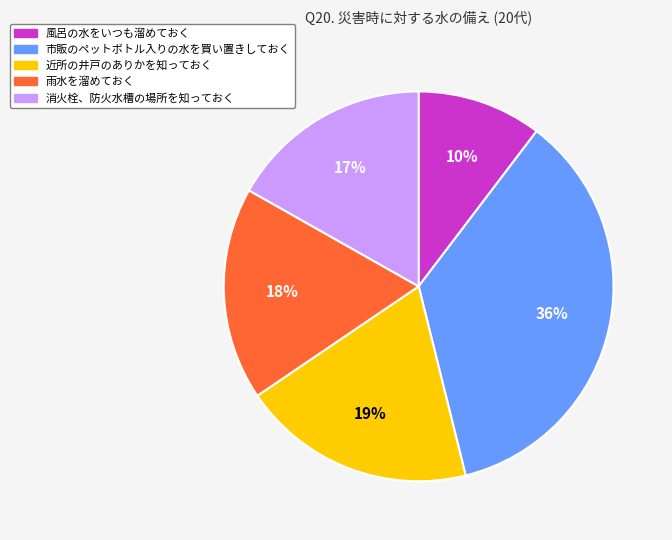

Rank the categories by value from lowest to highest.

風呂の水をいつも溜めておく, 消火栓、防火水槽の場所を知っておく, 雨水を溜めておく, 近所の井戸のありかを知っておく, 市販のペットボトル入りの水を買い置きしておく